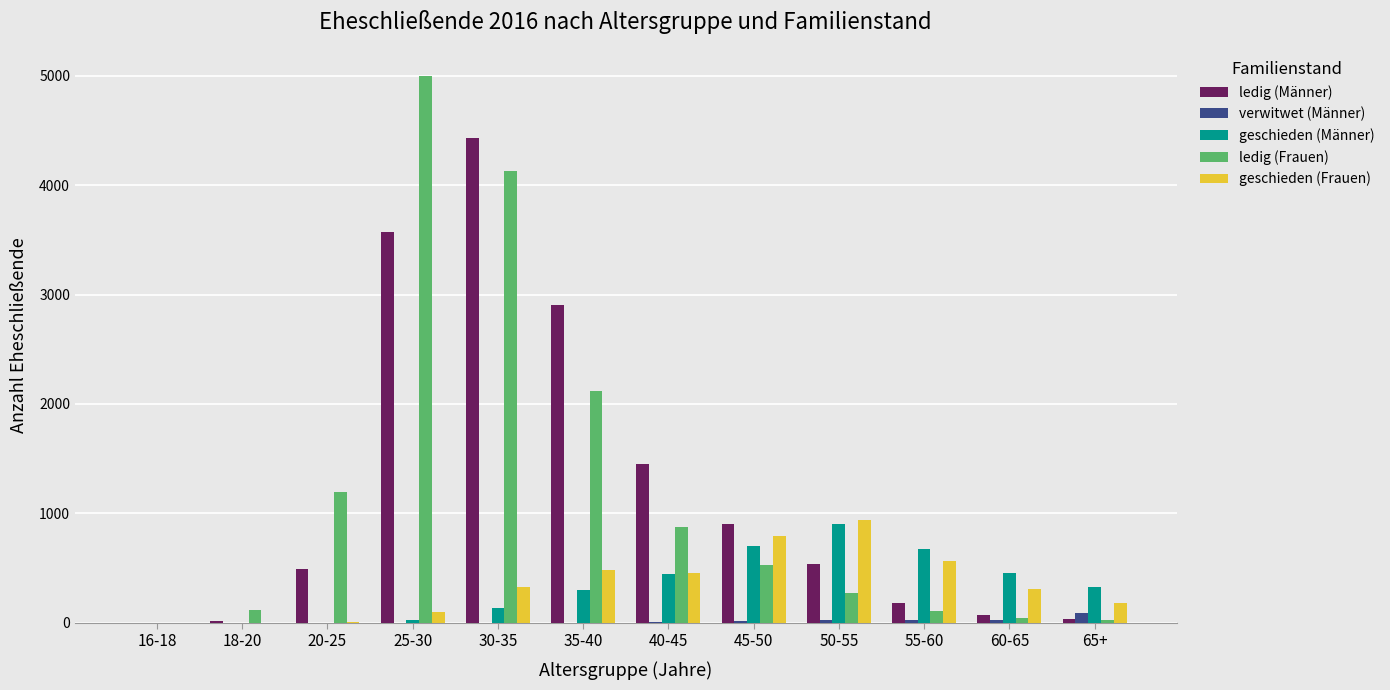

The value of ledig (Männer) at 16-18 is 0. True or false?

True